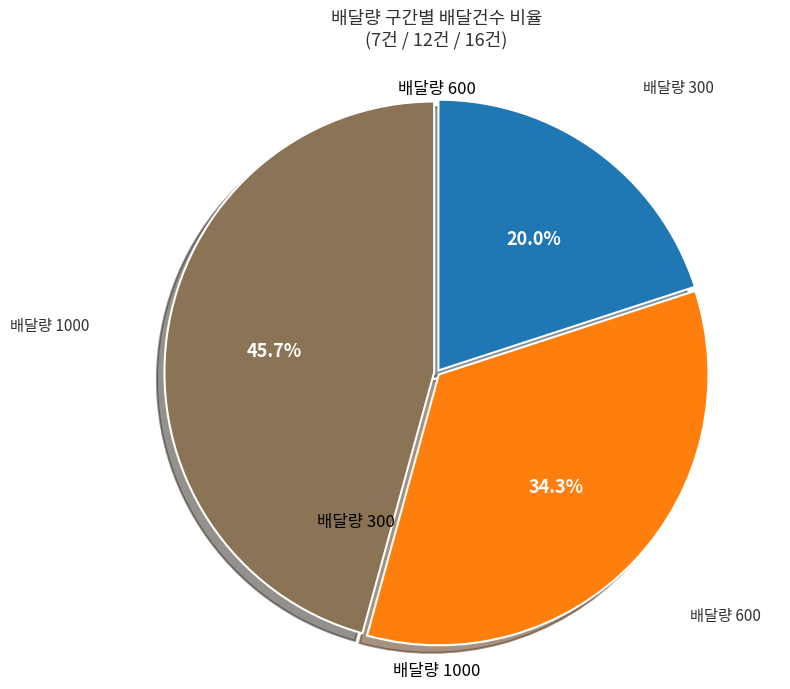

Does any single category account for the majority?

No